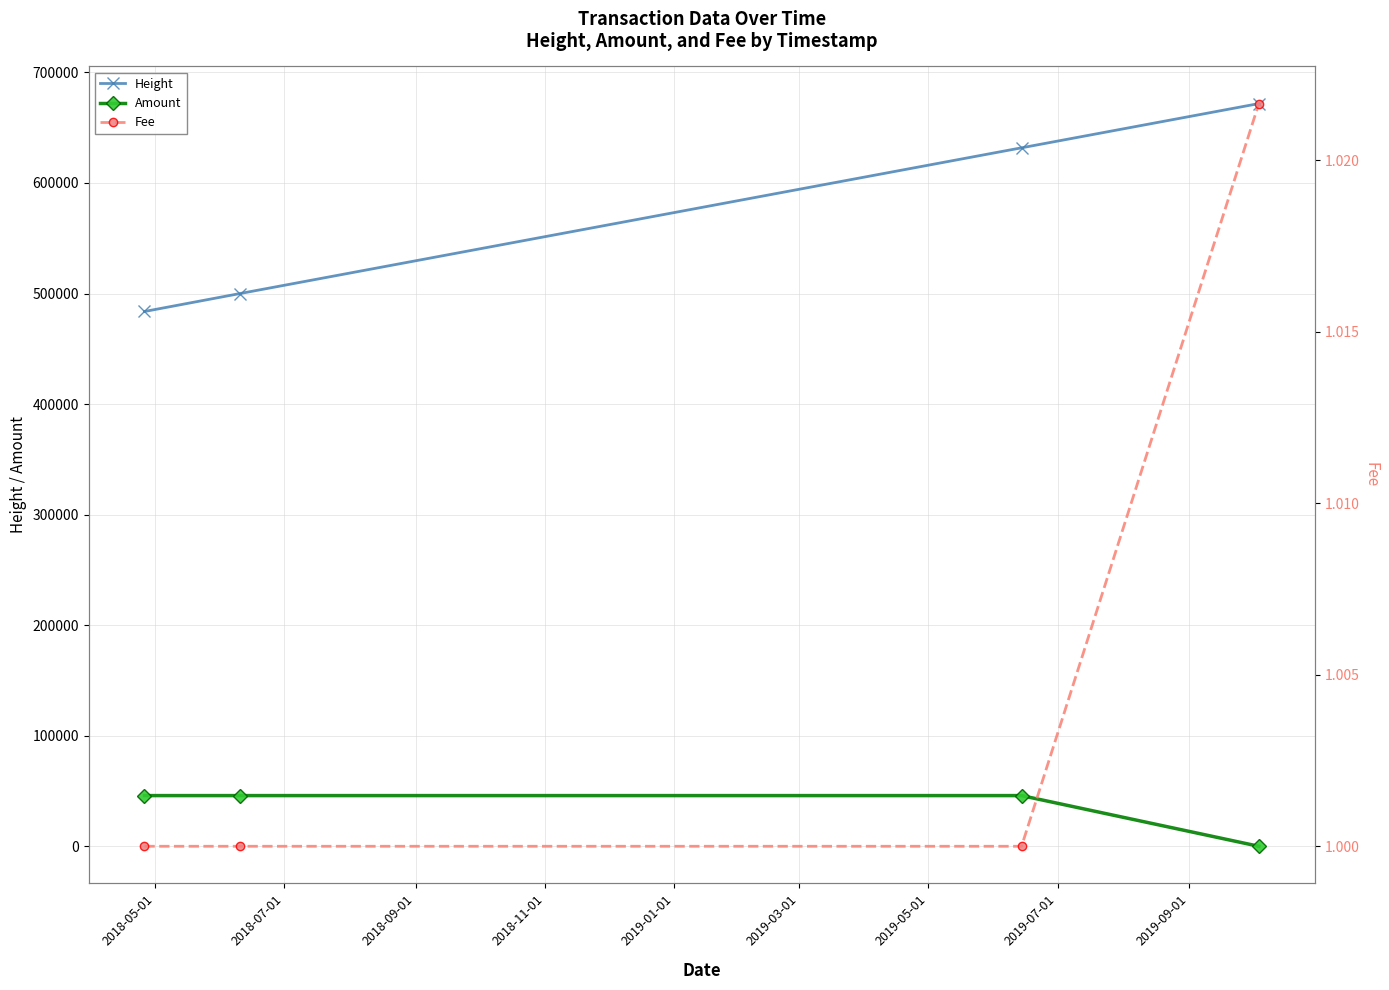

Reading left to right, extract all data points from this chart.

Height: 483740.0	499948.0	631804.0	671802.0
Amount: 45848.0	45847.0	45845.1	0.0
Fee: 1.0	1.0	1.0	1.0